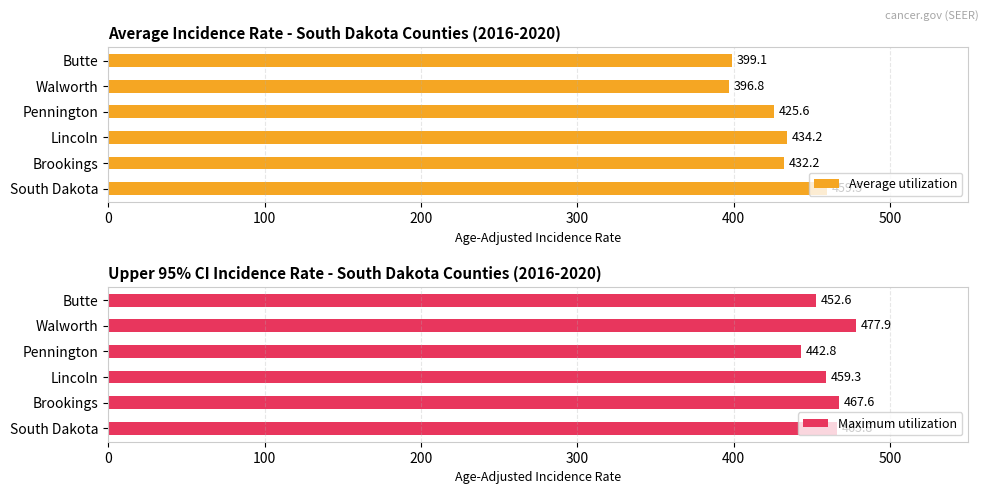

What is the sum of all Average utilization values?

2547.4